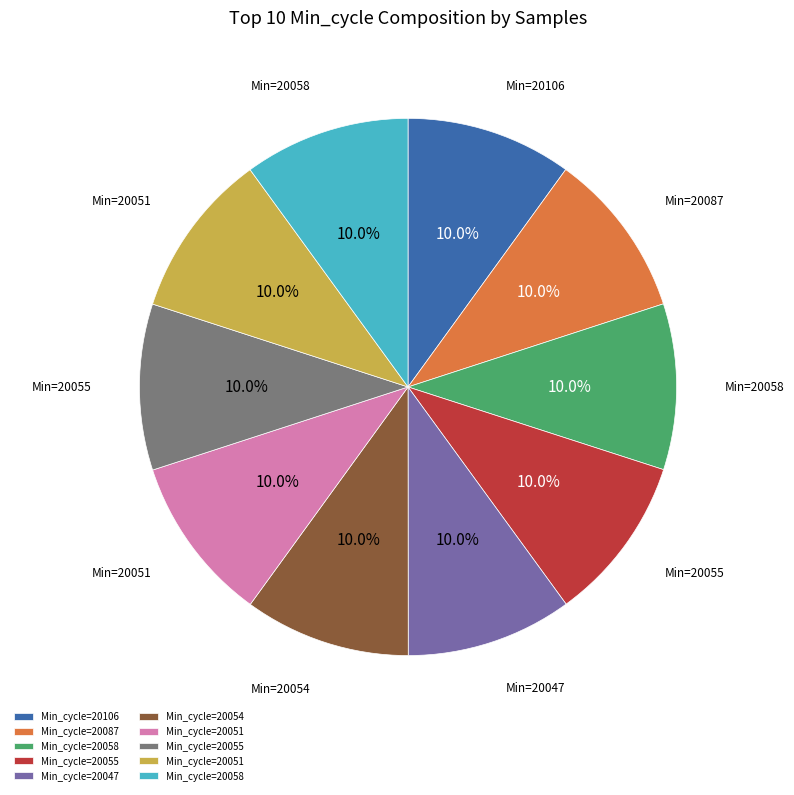

Is there any slice that represents more than half of the pie?

No